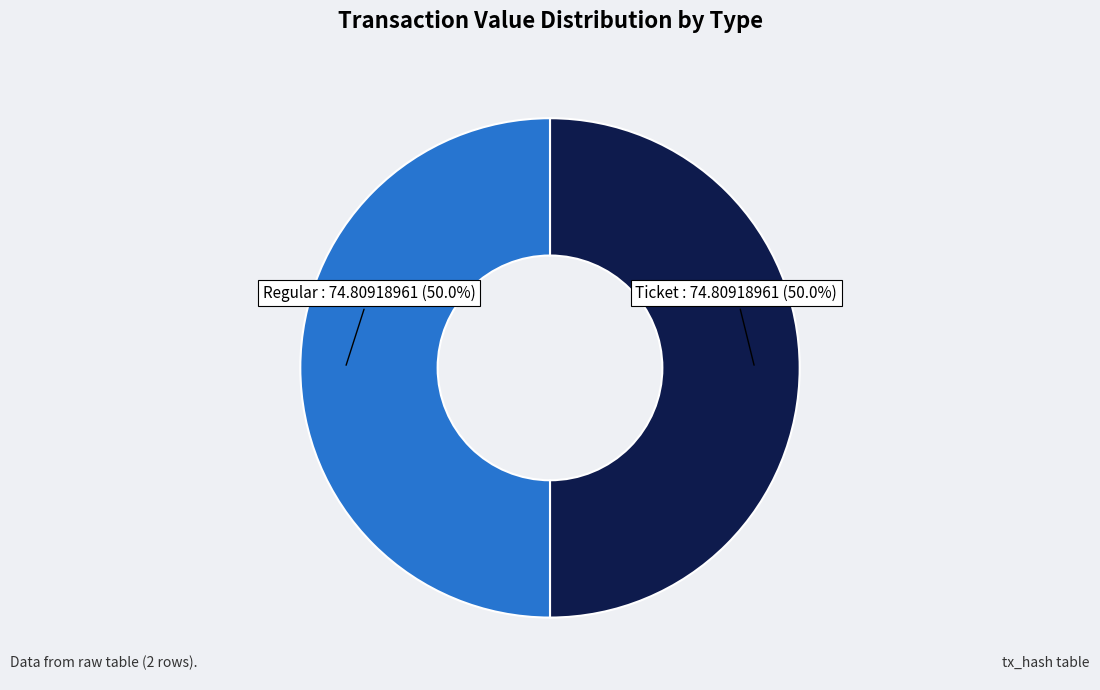

Count the number of slices in the pie.

2